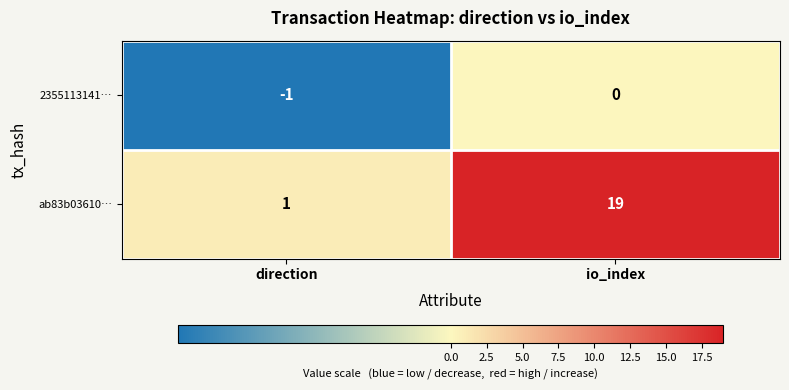

List the series in order of their peak value, highest first.

ab83b03610…, 2355113141…